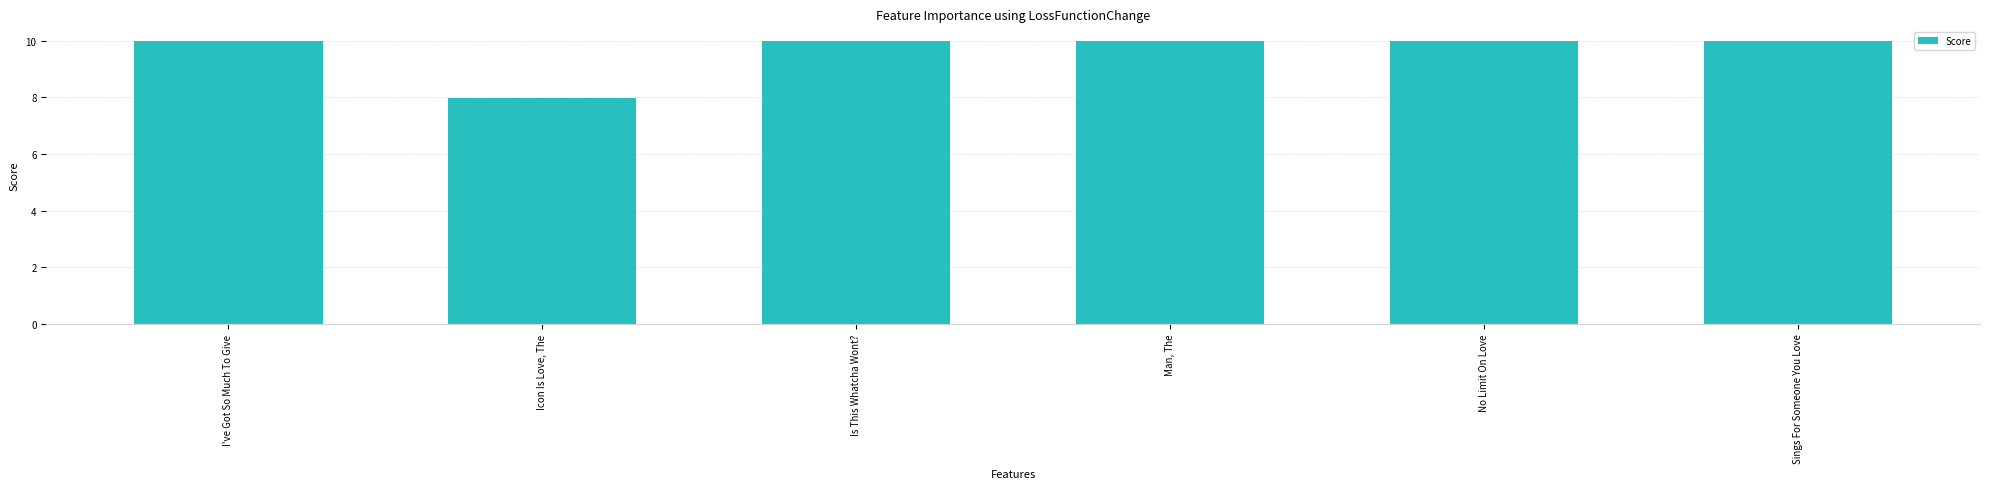

The chart shows a value of 15.8 at I've Got So Much To Give. True or false?

False